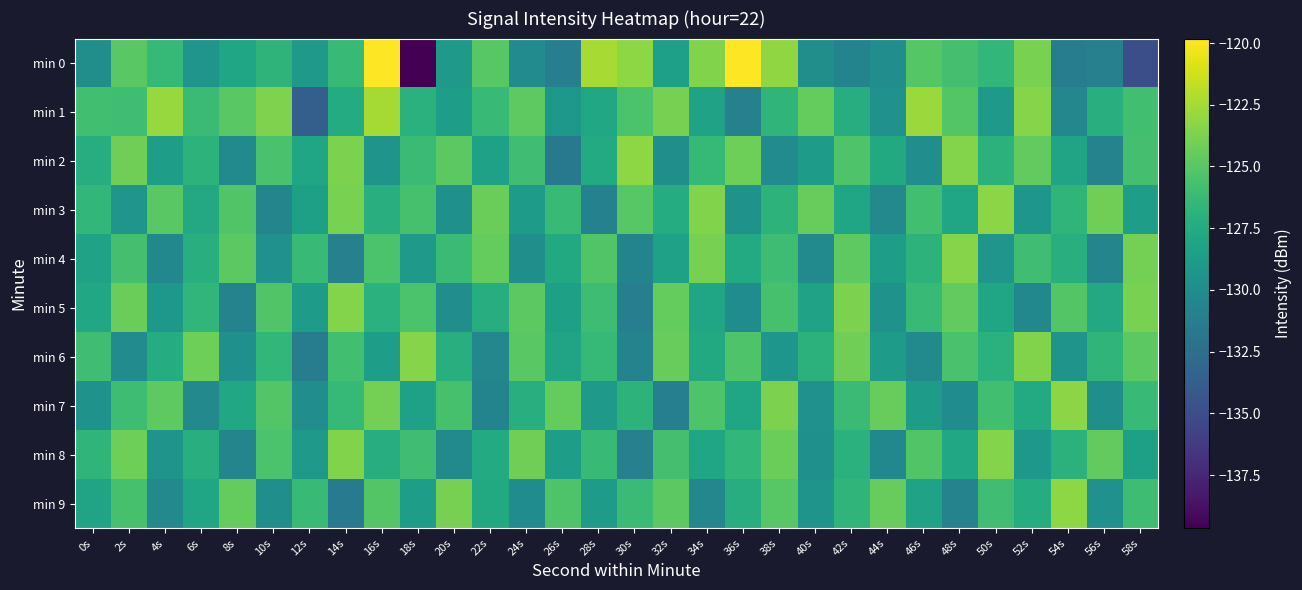

Count the number of categories in the chart.

30